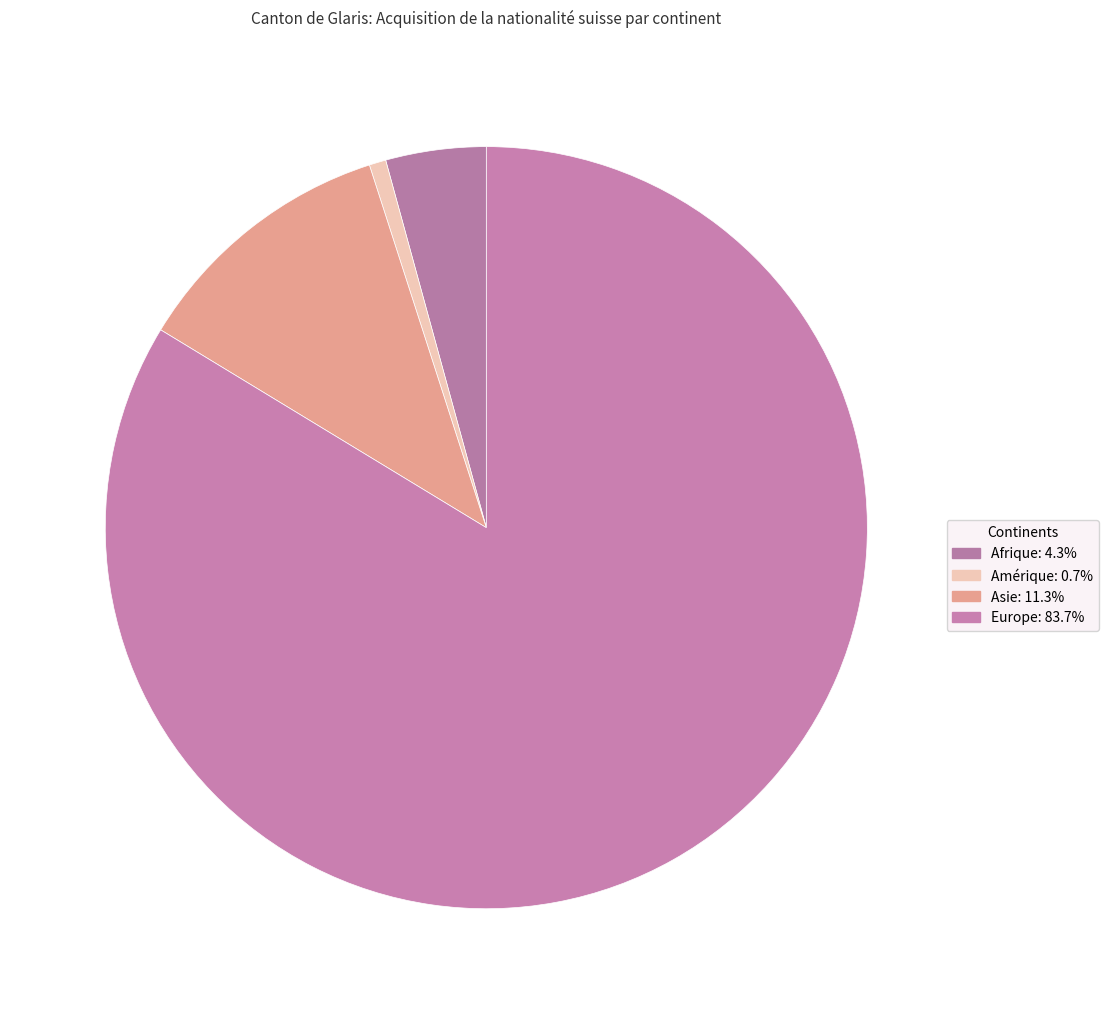

What is the largest slice in the pie chart?

Europe